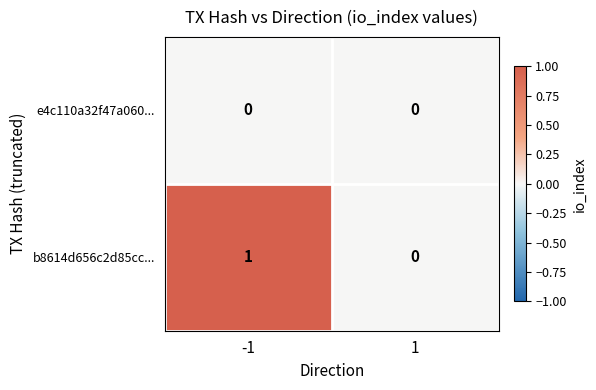

Is the value of e4c110a32f47a060... at -1 greater than the value of b8614d656c2d85cc... at -1?

No